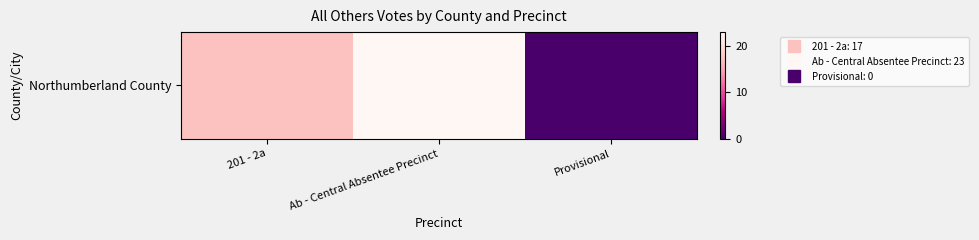

True or false: the data shows -8 at Provisional.

False